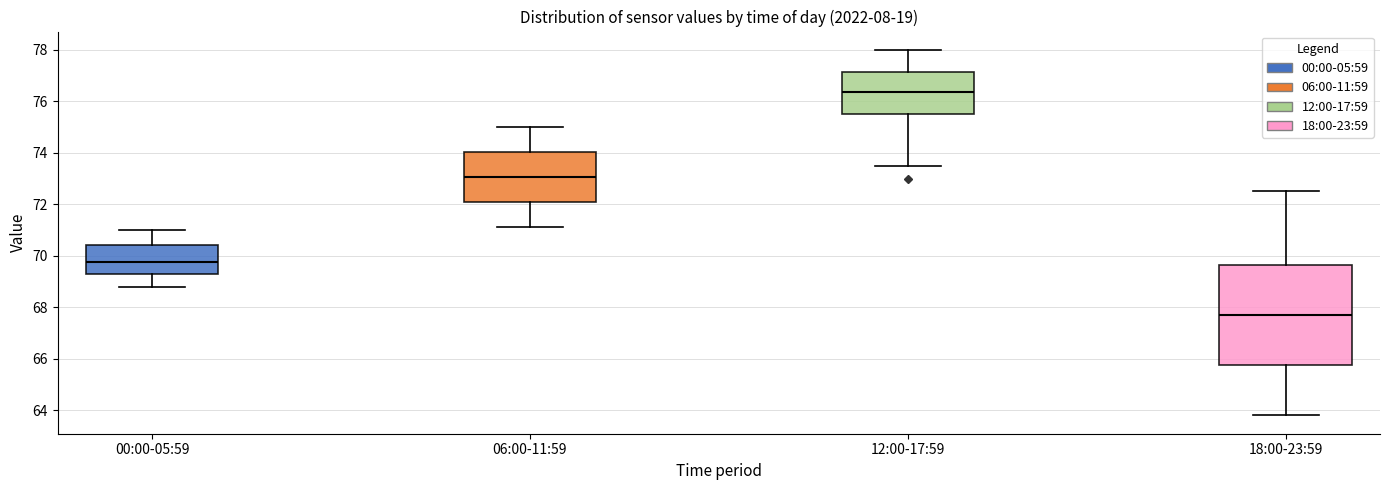

Where is the lower edge of the box for 12:00-17:59 on the y-axis? The values are not printed on the chart, so give them approximately, as read against the axis.

75.6